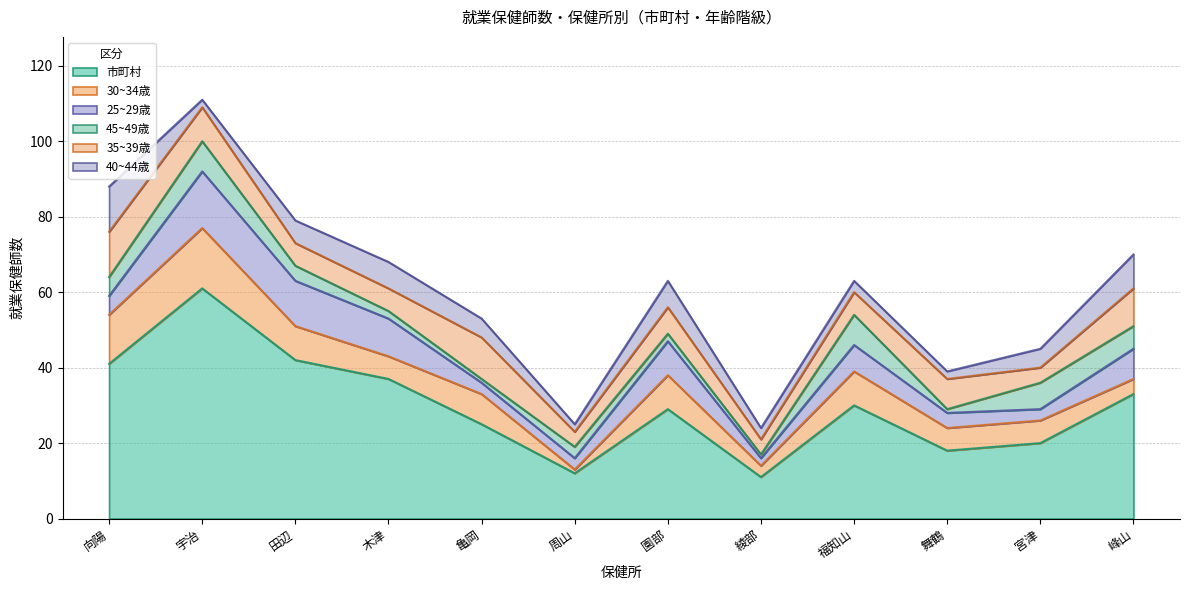

What is the label of the 11th point from the right?

宇治